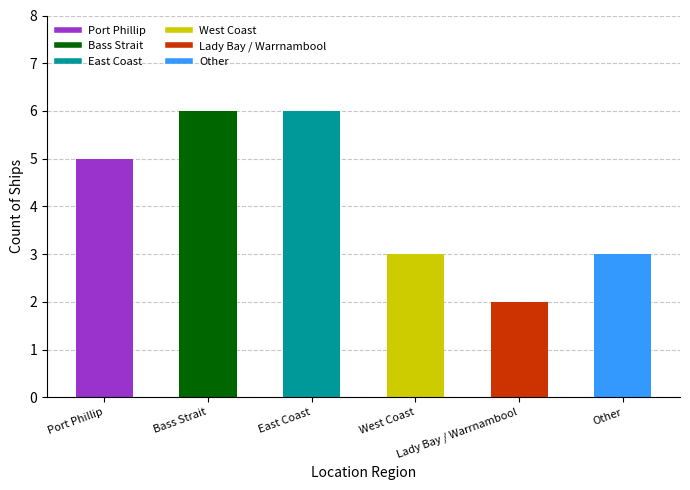

What is the difference between the maximum and second lowest values?

3